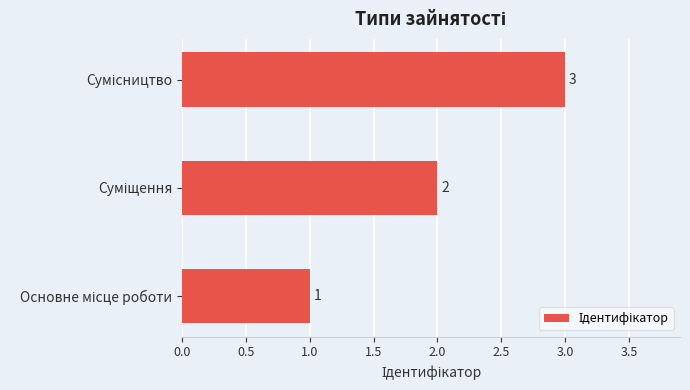

What is the sum of all values?

6